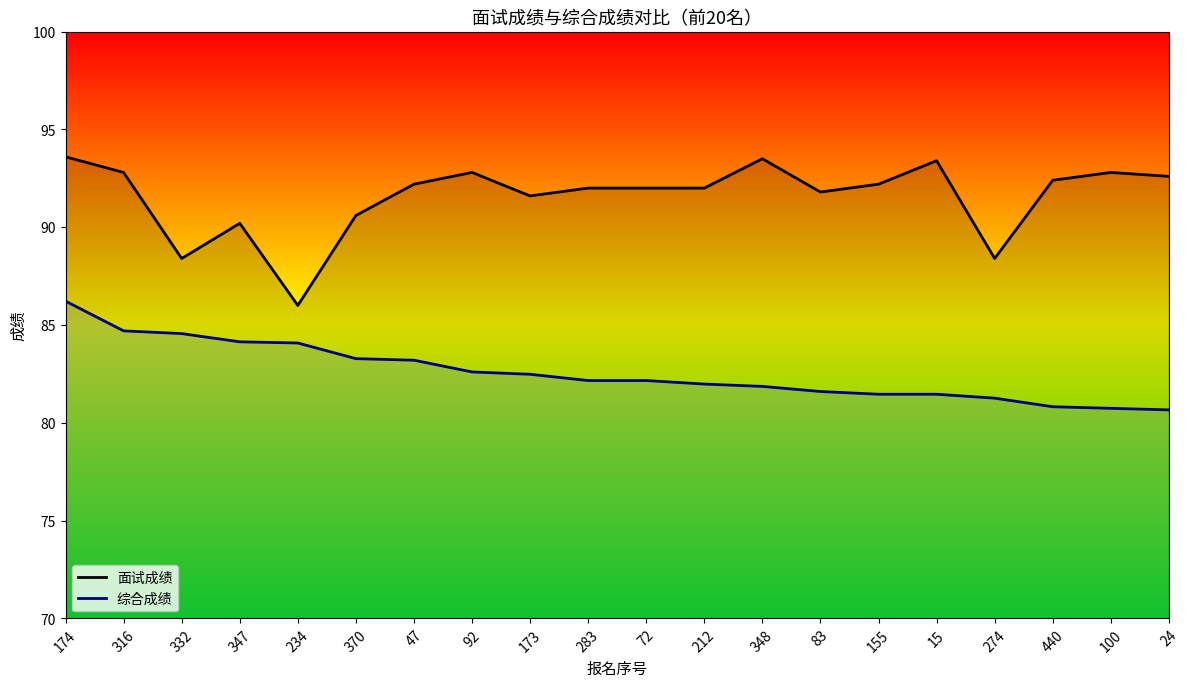

What is the sum of all 面试成绩 values?

1831.3